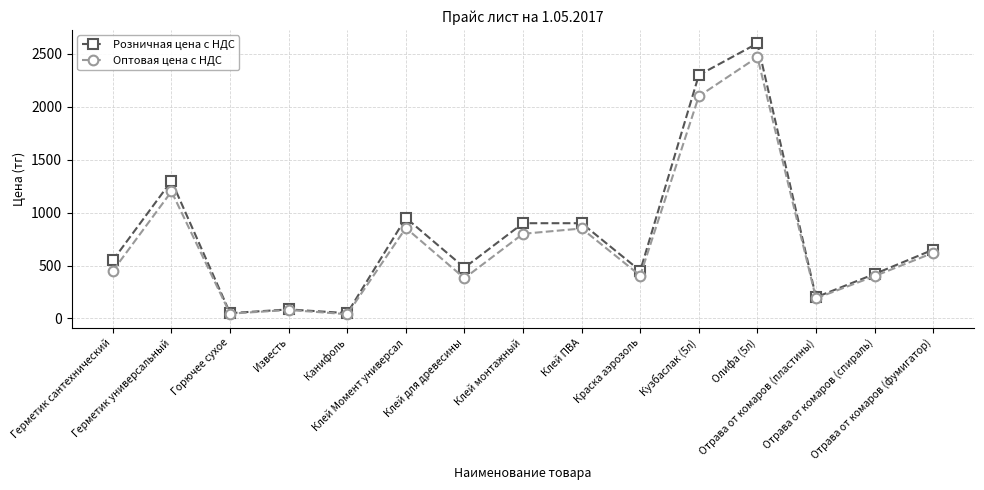

Is this an area chart (filled region under the line)?

No